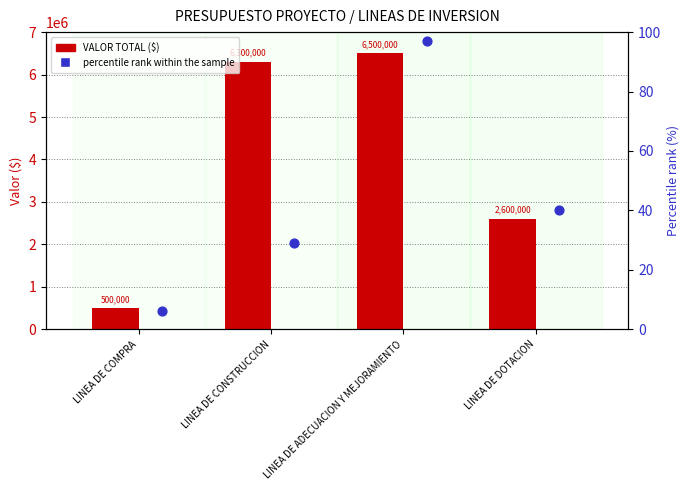

Which series reaches the minimum Y coordinate?

percentile rank within the sample